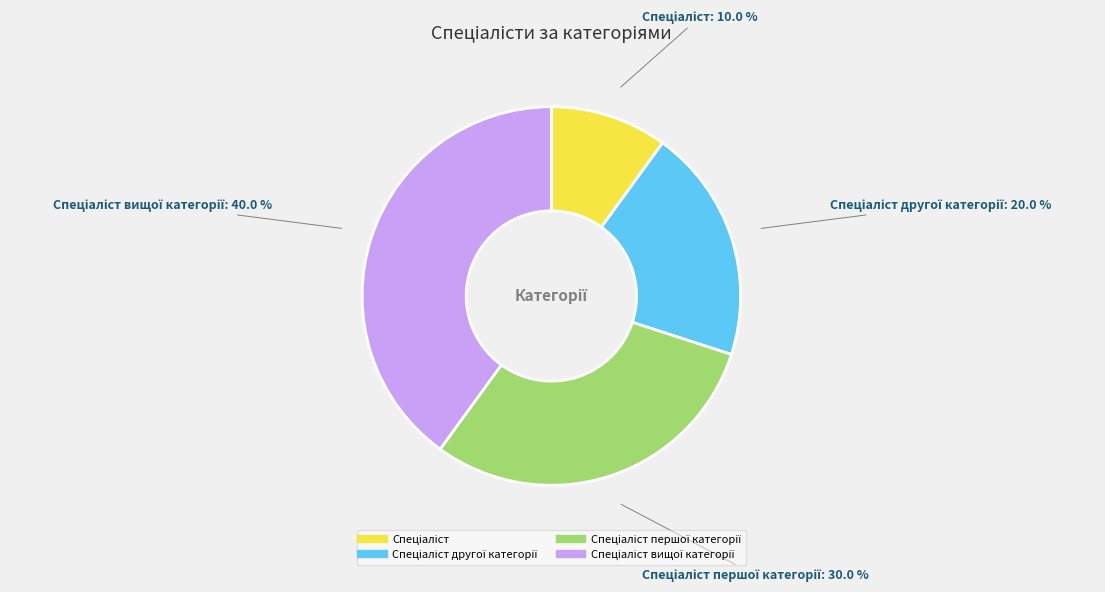

Is there any slice that represents more than half of the pie?

No